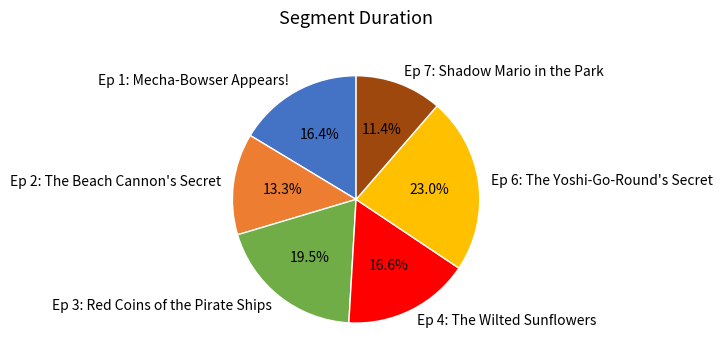

To the nearest percent, what is the difference between the largest and smallest slice percentages?

12%